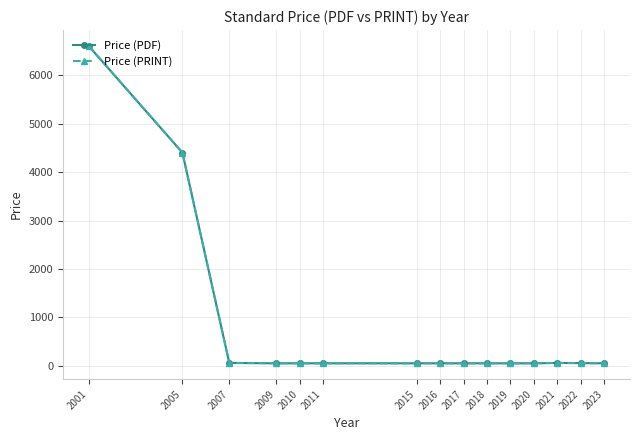

What is the approximate value of Price (PDF) at 2007, to the nearest 50?

50